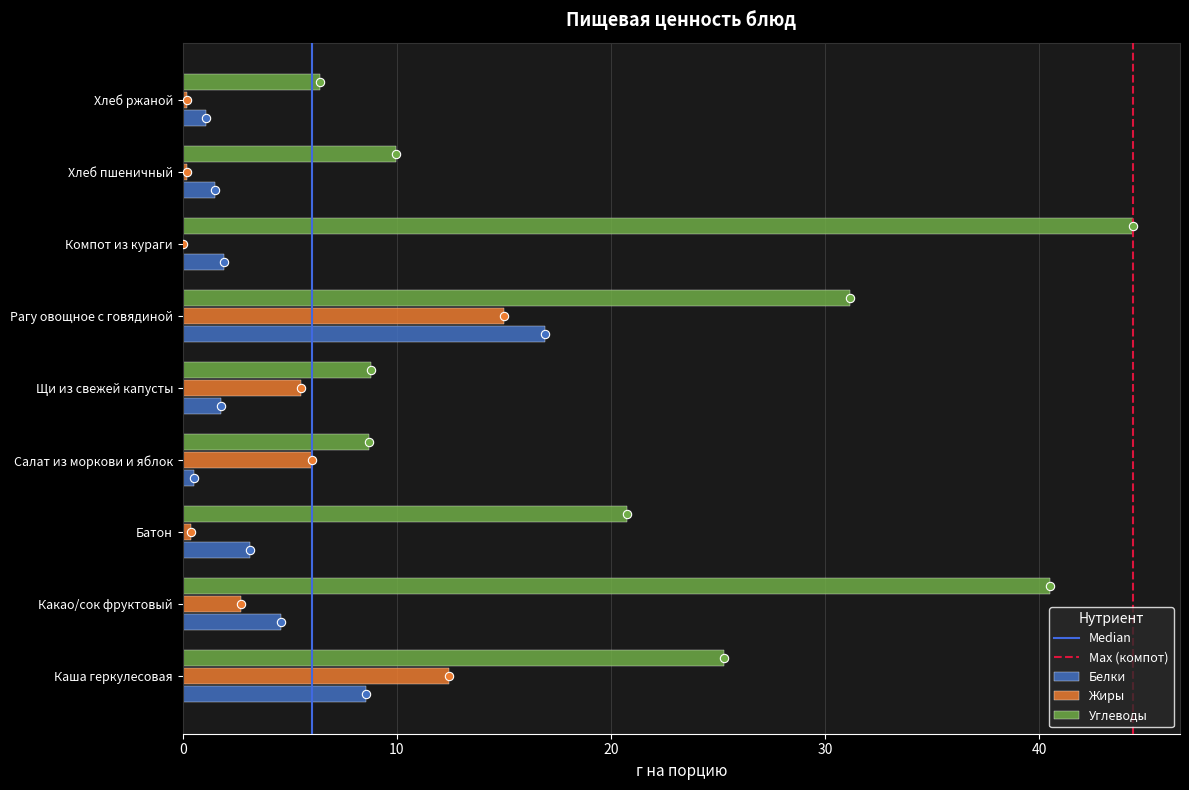

Is the value of Углеводы at Какао/сок фруктовый greater than the value of Жиры at Салат из моркови и яблок?

Yes